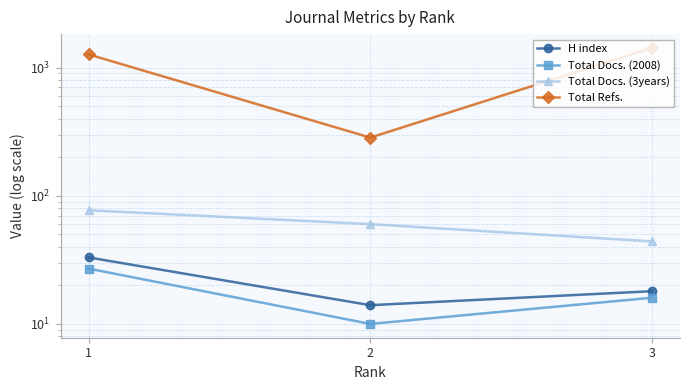

Is it true that Total Docs. (2008) equals 16 at 3?

True